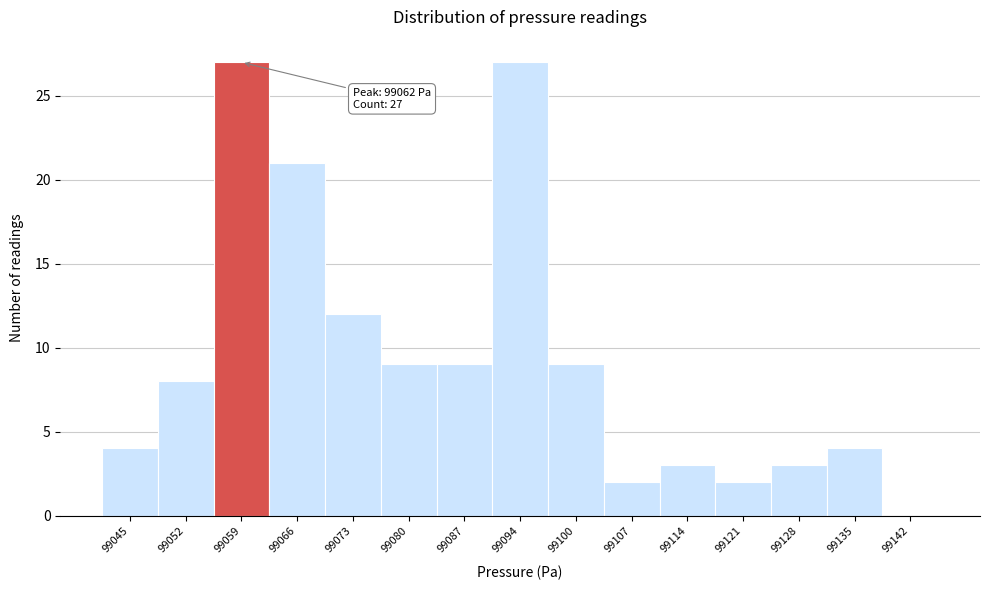

Reading right to left, extract all data points from this chart.

99142=0	99135=4	99128=3	99121=2	99114=3	99107=2	99100=9	99094=27	99087=9	99080=9	99073=12	99066=21	99059=27	99052=8	99045=4